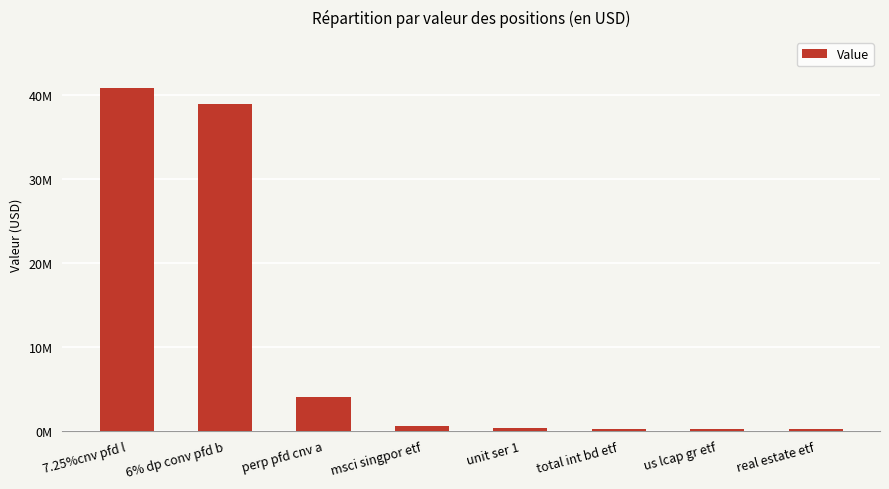

List the labels in order of value, largest first.

7.25%cnv pfd l, 6% dp conv pfd b, perp pfd cnv a, msci singpor etf, unit ser 1, total int bd etf, real estate etf, us lcap gr etf